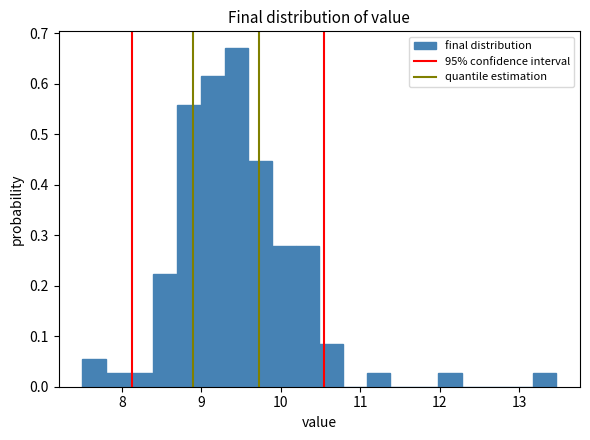

Around what value on the x-axis is the tallest bar? Give the approximate position of its centre, as read against the axis.

9.4